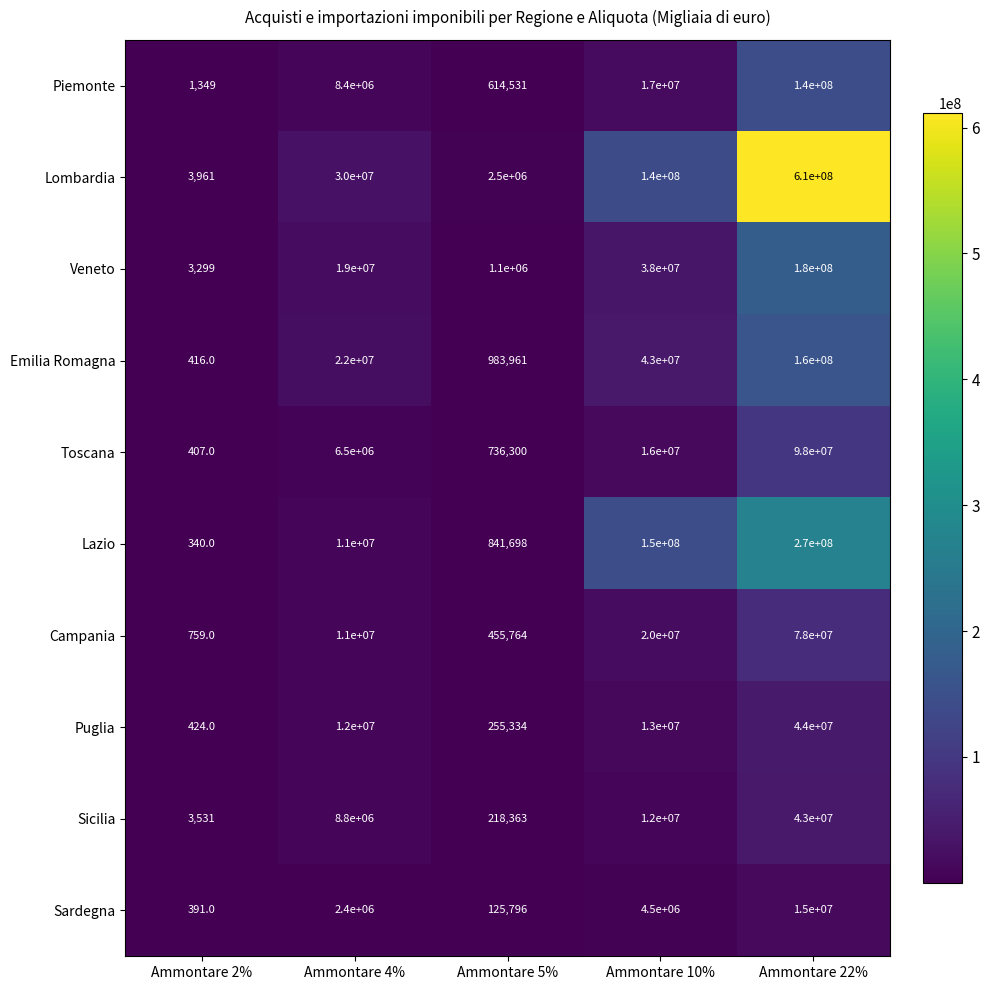

What is the difference between the maximum and minimum values in the Piemonte series?

139998651